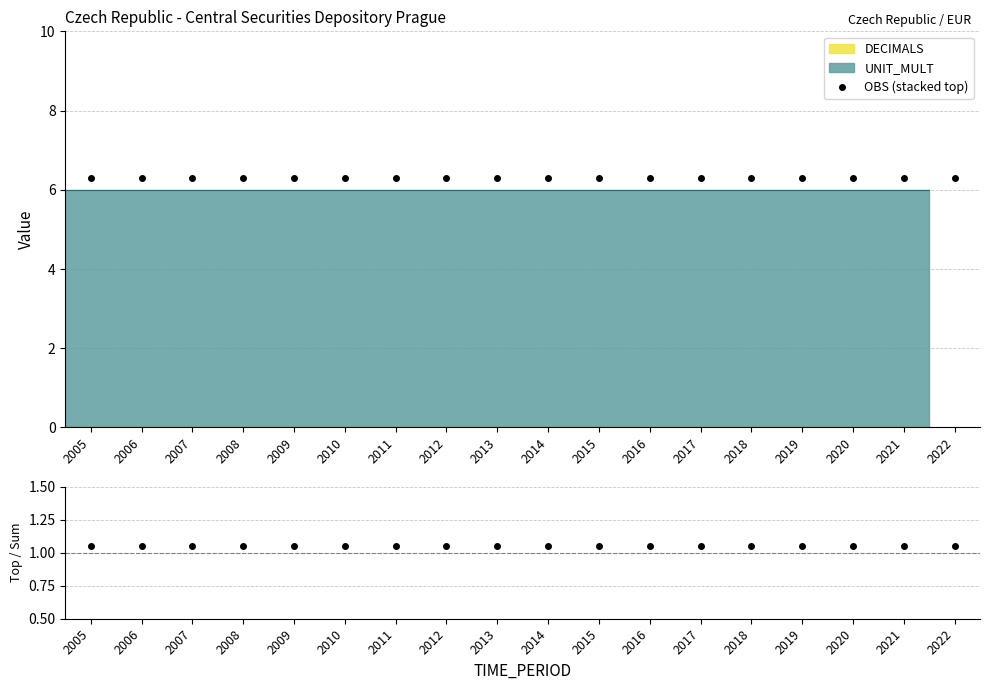

The value of OBS (stacked top) at 2008 is 3.1. True or false?

False